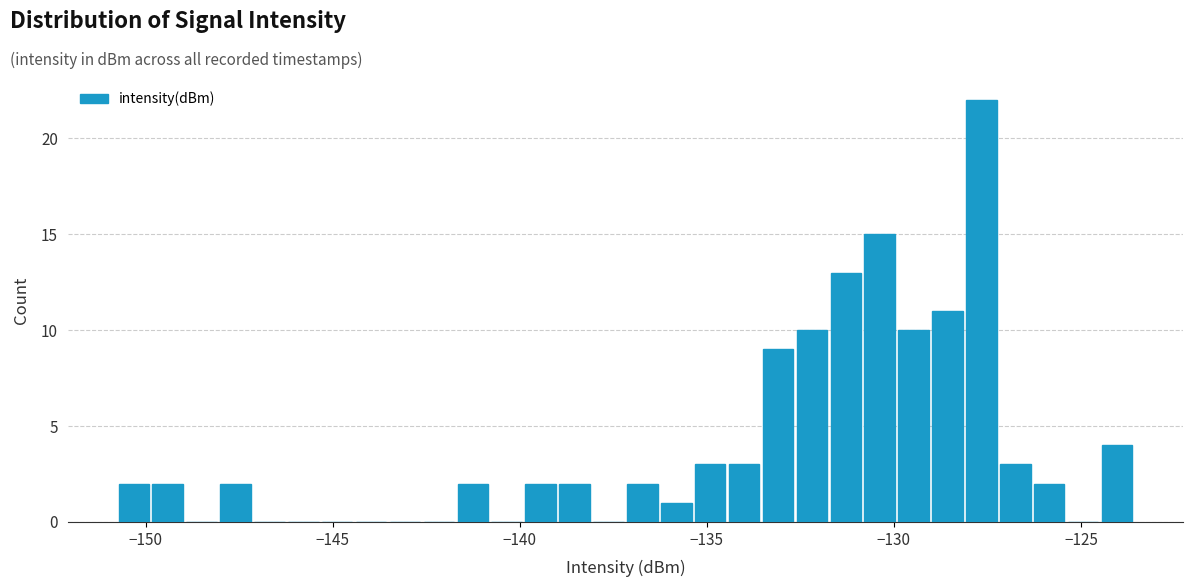

Read against the x-axis, roughly where is the centre of the tallest bar?

-127.5